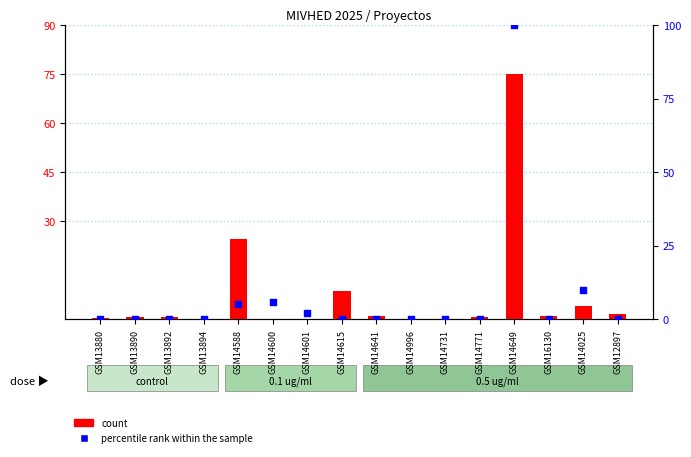

At which category is the sum across all series the highest?

GSM14649